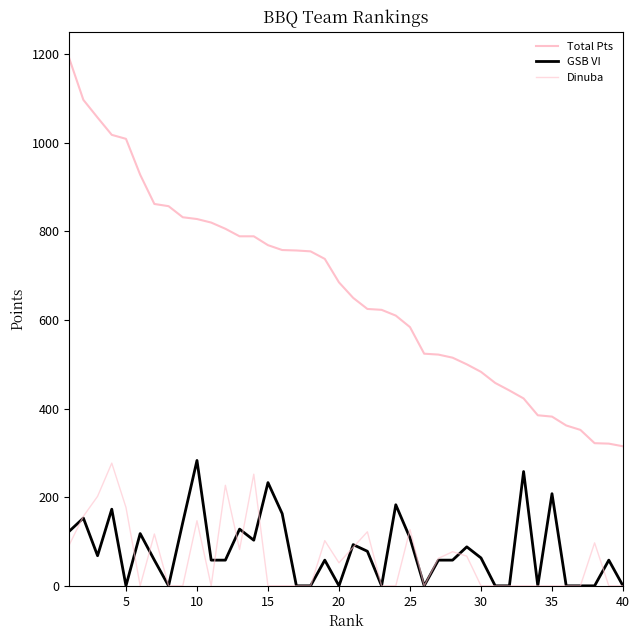

How many lines are shown in the chart?

3